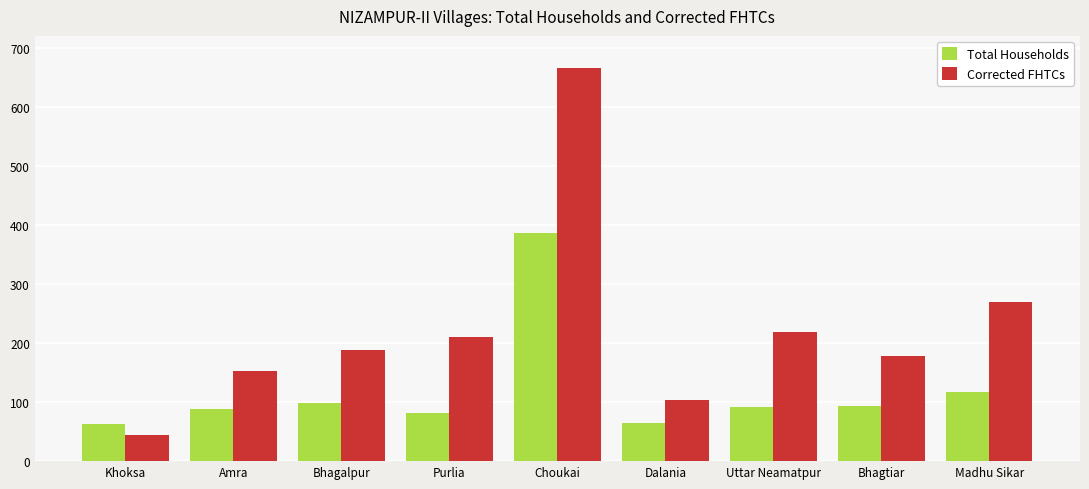

List the series in order of their overall mean, highest first.

Corrected FHTCs, Total Households